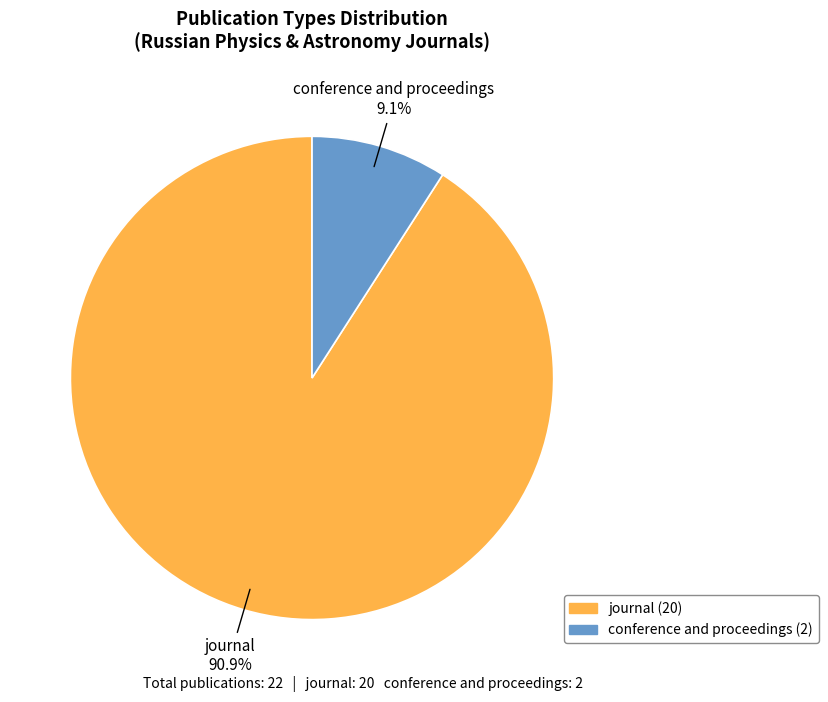

Which category has the smallest portion of the pie?

conference and proceedings